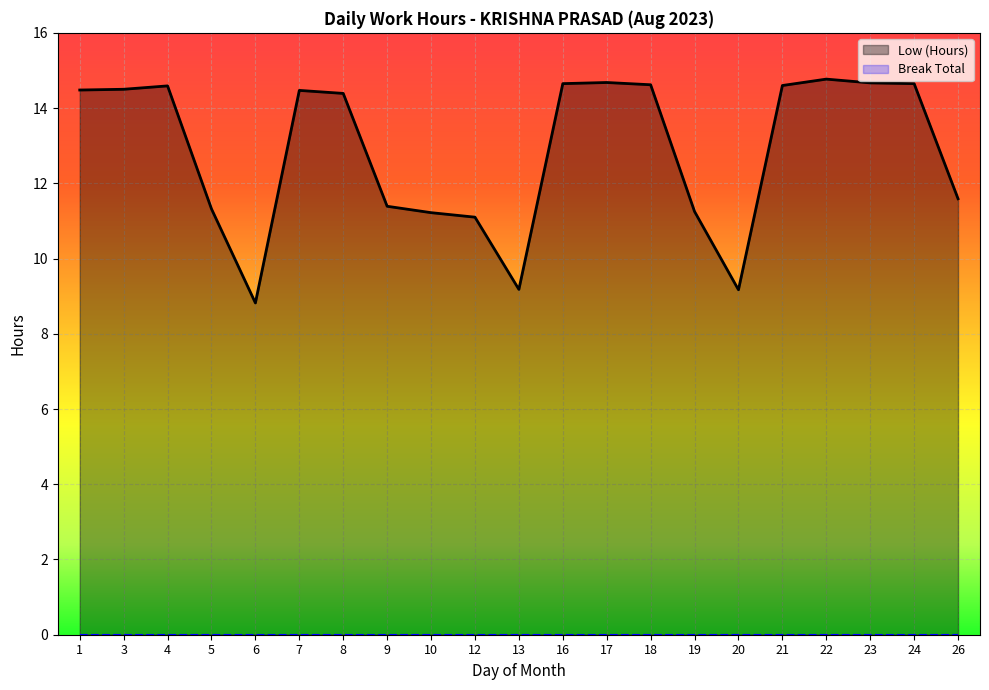

How many points are higher than both their immediate neighbors (excluding endpoints)?

4